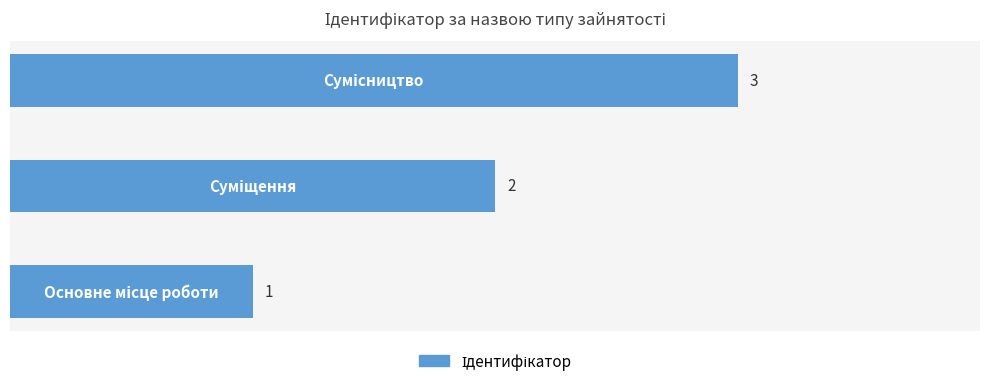

Count the values in the range 1 to 3.

3